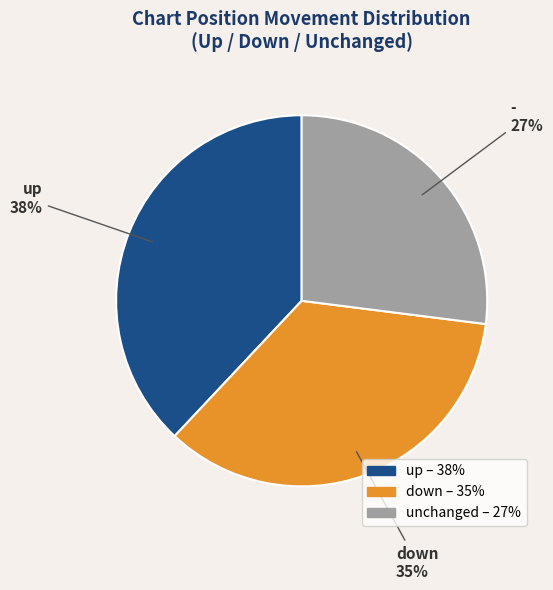

Is there any slice that represents more than half of the pie?

No